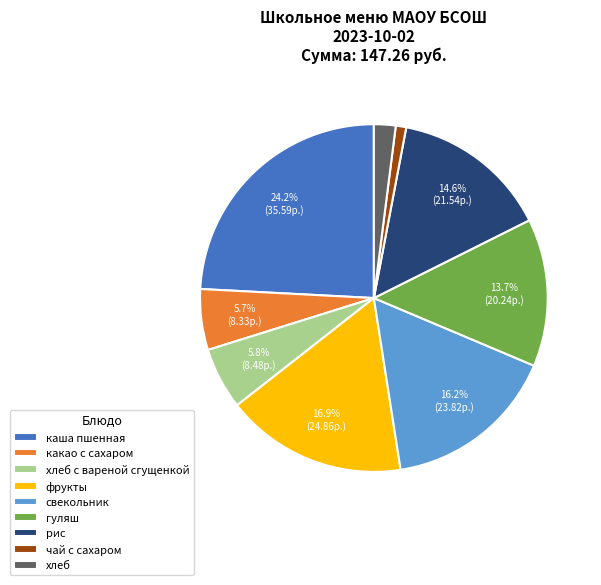

The хлеб slice represents 2% of the pie. True or false?

True